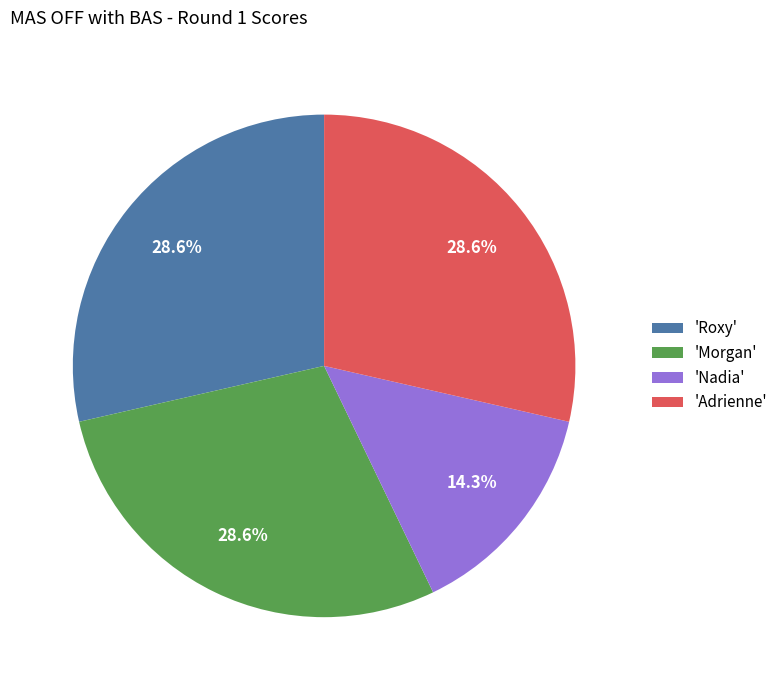

Approximately how many times larger is the value at 'Adrienne' compared to 'Morgan'?

1.0